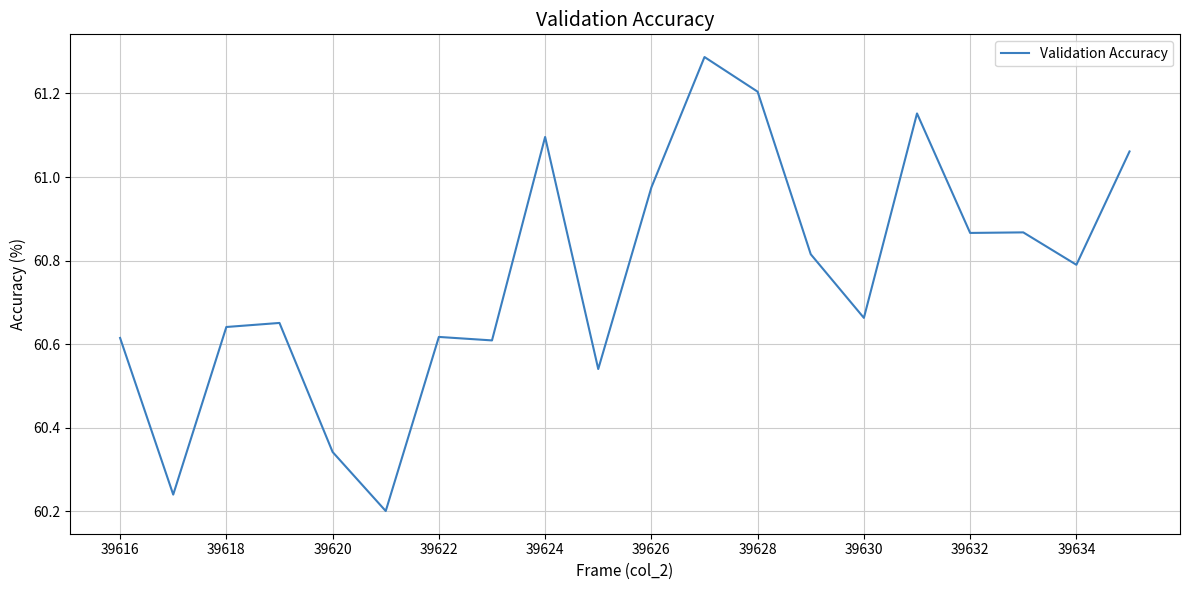

How many distinct data groups are displayed?

1